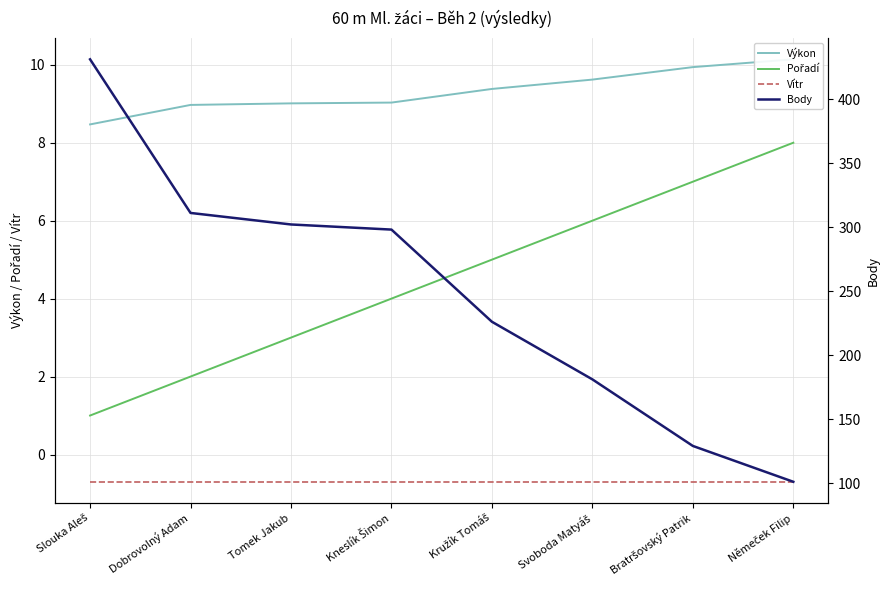

Reading right to left, list all the values displayed in this chart.

Výkon: Němeček Filip=10.1	Bratršovský Patrik=9.9	Svoboda Matyáš=9.6	Kružík Tomáš=9.4	Kneslík Šimon=9.0	Tomek Jakub=9.0	Dobrovolný Adam=9.0	Slouka Aleš=8.5
Pořadí: Němeček Filip=8.0	Bratršovský Patrik=7.0	Svoboda Matyáš=6.0	Kružík Tomáš=5.0	Kneslík Šimon=4.0	Tomek Jakub=3.0	Dobrovolný Adam=2.0	Slouka Aleš=1.0
Vítr: Němeček Filip=-0.7	Bratršovský Patrik=-0.7	Svoboda Matyáš=-0.7	Kružík Tomáš=-0.7	Kneslík Šimon=-0.7	Tomek Jakub=-0.7	Dobrovolný Adam=-0.7	Slouka Aleš=-0.7
Body: Němeček Filip=101.0	Bratršovský Patrik=129.0	Svoboda Matyáš=181.0	Kružík Tomáš=226.0	Kneslík Šimon=298.0	Tomek Jakub=302.0	Dobrovolný Adam=311.0	Slouka Aleš=431.0